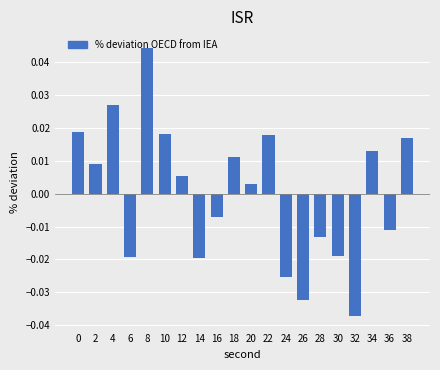

Which category has the highest value across all series?

8